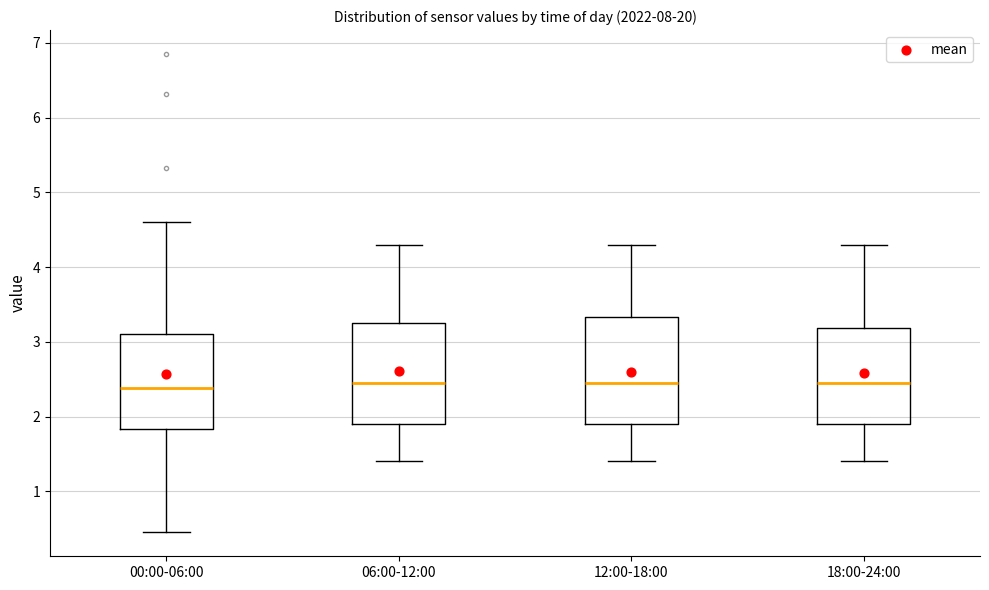

Where is the upper edge of the box for 12:00-18:00 on the y-axis? The values are not printed on the chart, so give them approximately, as read against the axis.

3.3